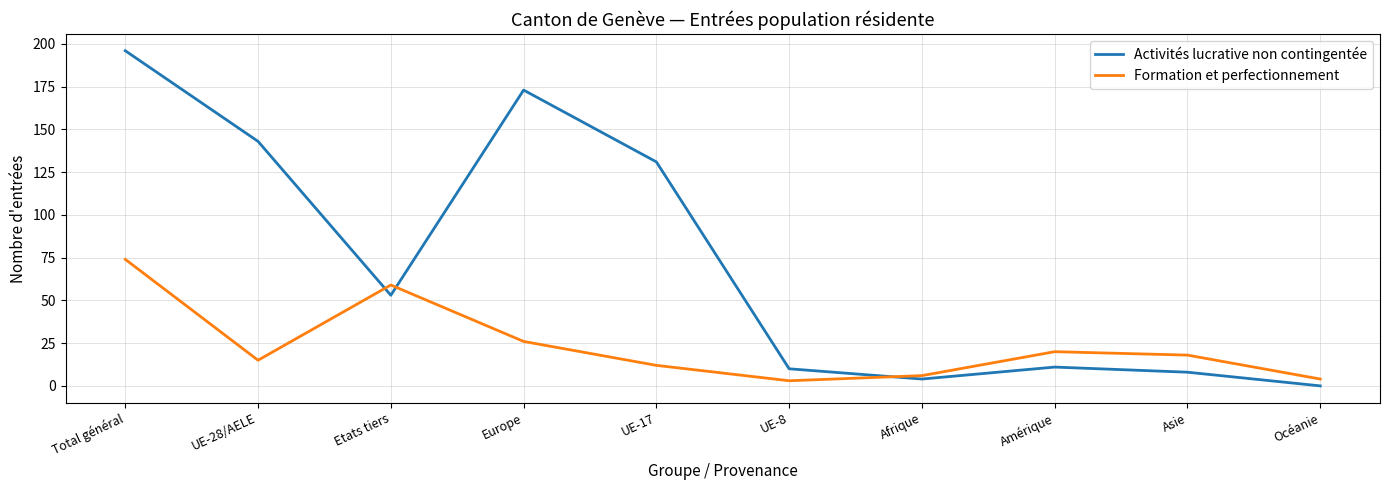

What position from the right is Etats tiers?

8